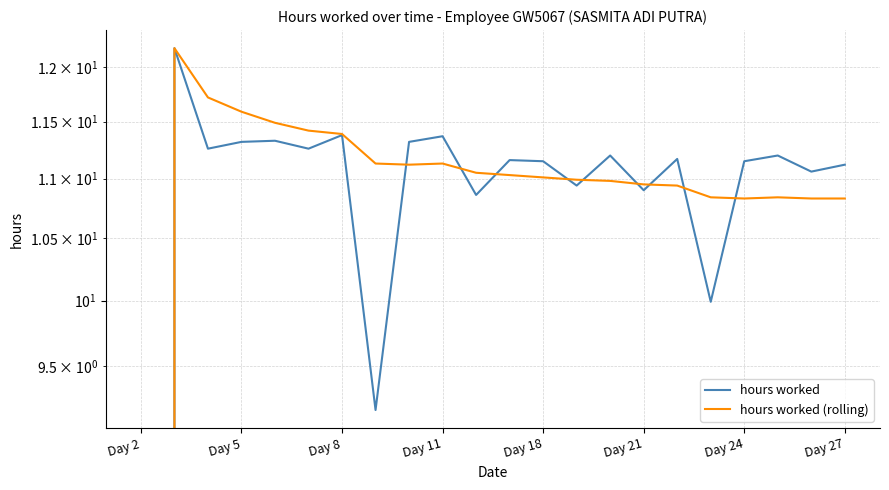

What is the label of the 8th point from the left?

Day 27